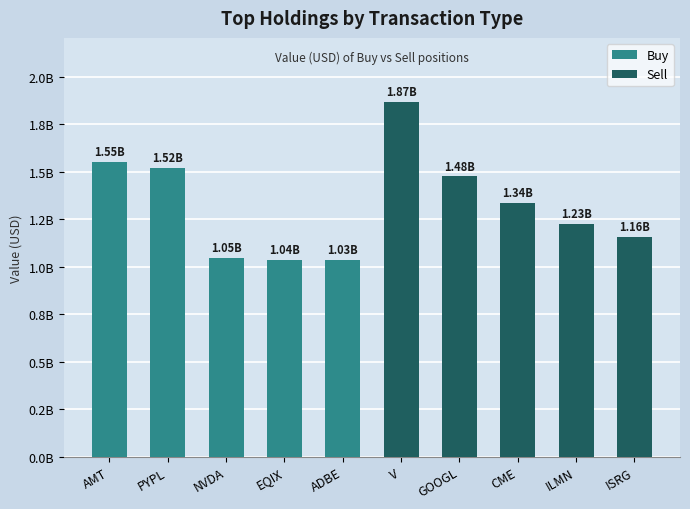

Which category has the highest value in the Buy series?

AMT